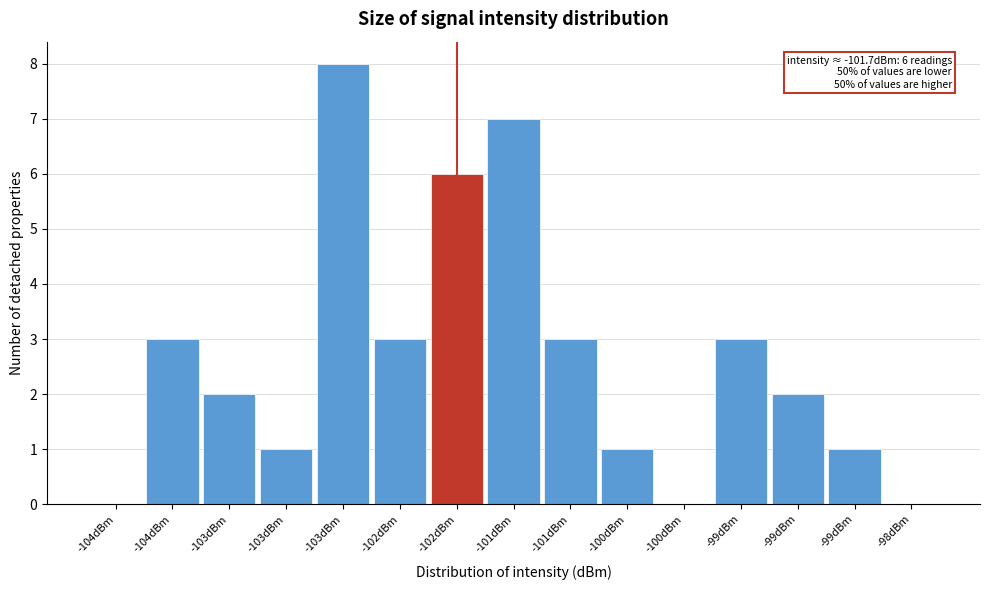

Count the number of categories in the chart.

15